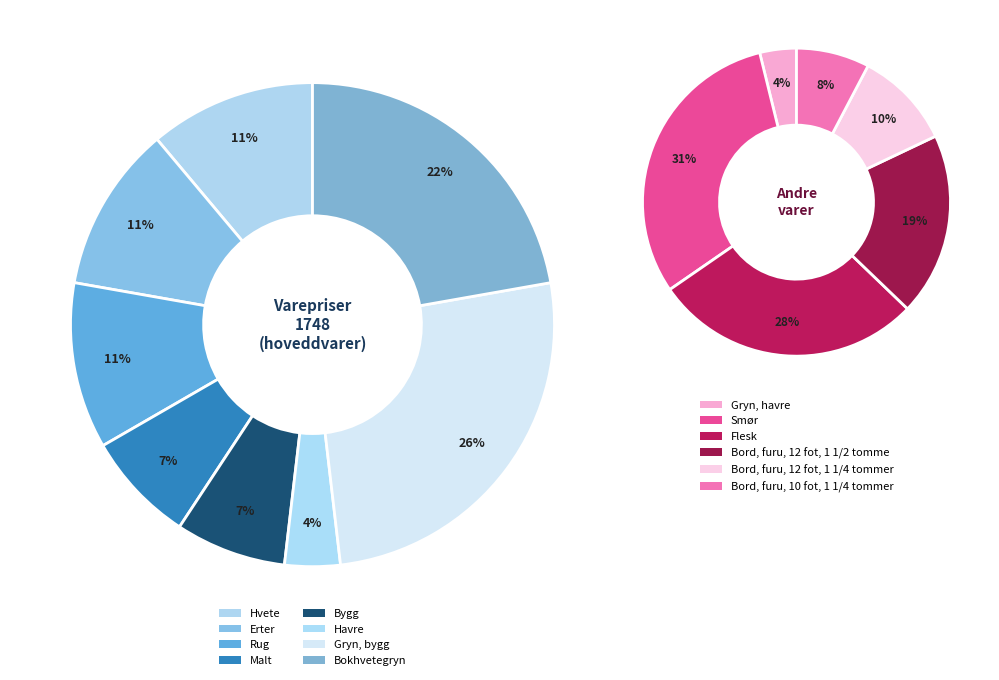

Which slice is the largest?

Smør